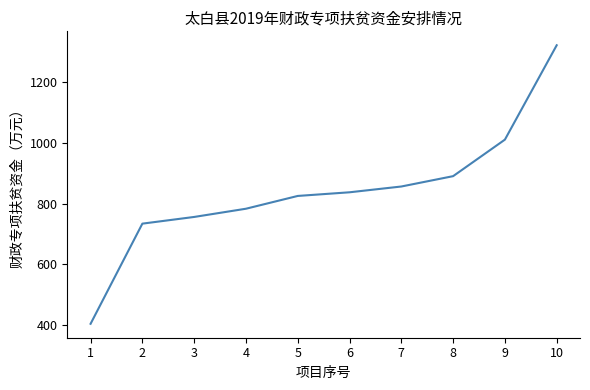

List the labels in order of value, largest first.

10, 9, 8, 7, 6, 5, 4, 3, 2, 1